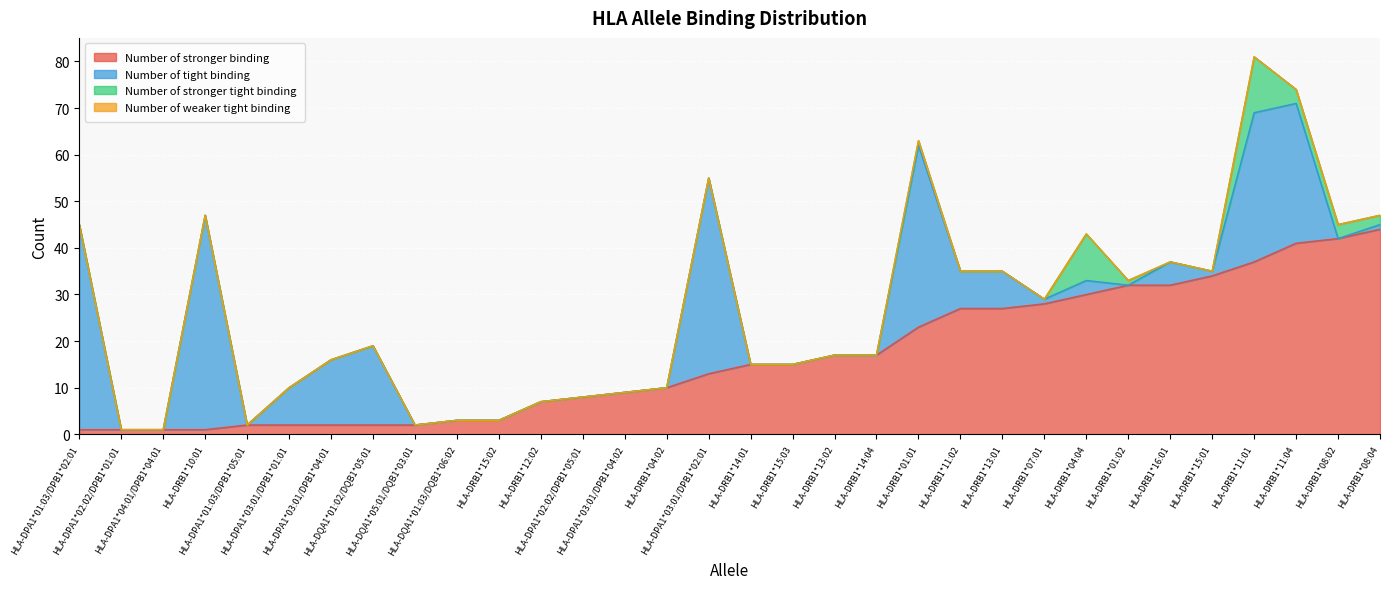

How many data points in Number of tight binding are less than 1?

16